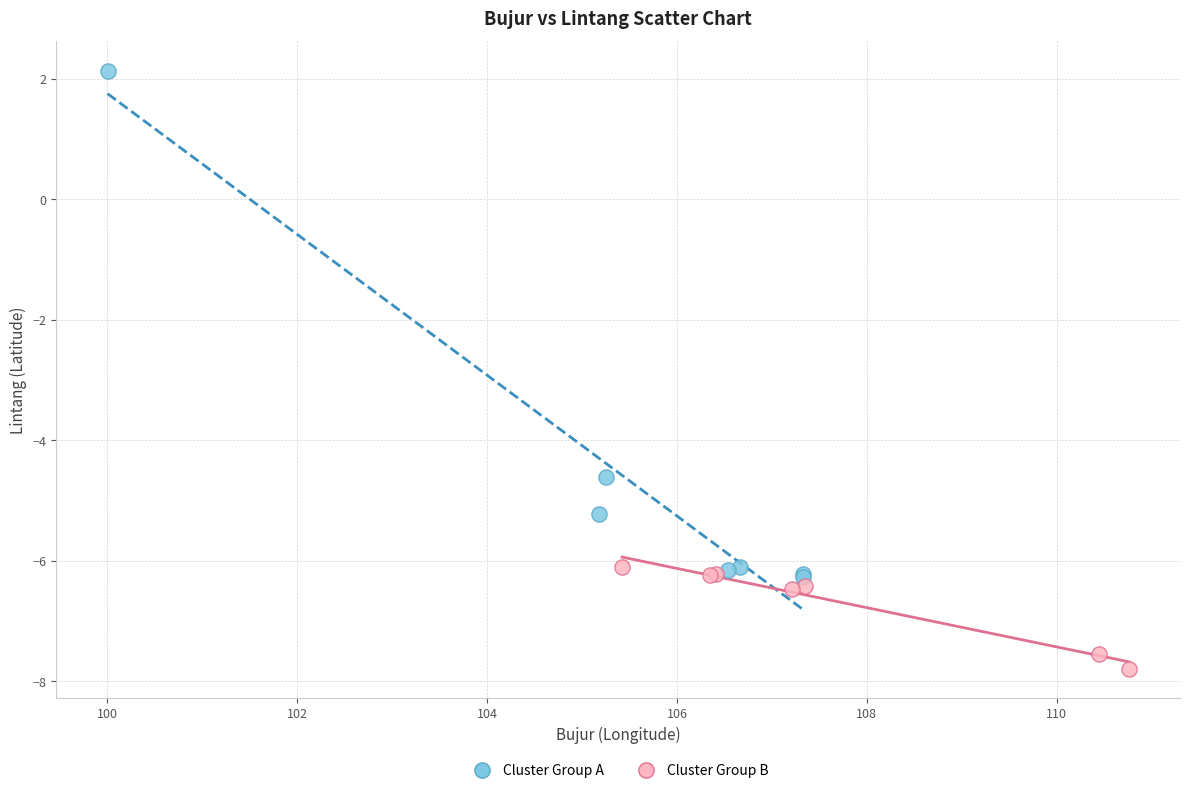

Which series has the largest Y range (max minus min)?

Cluster Group A